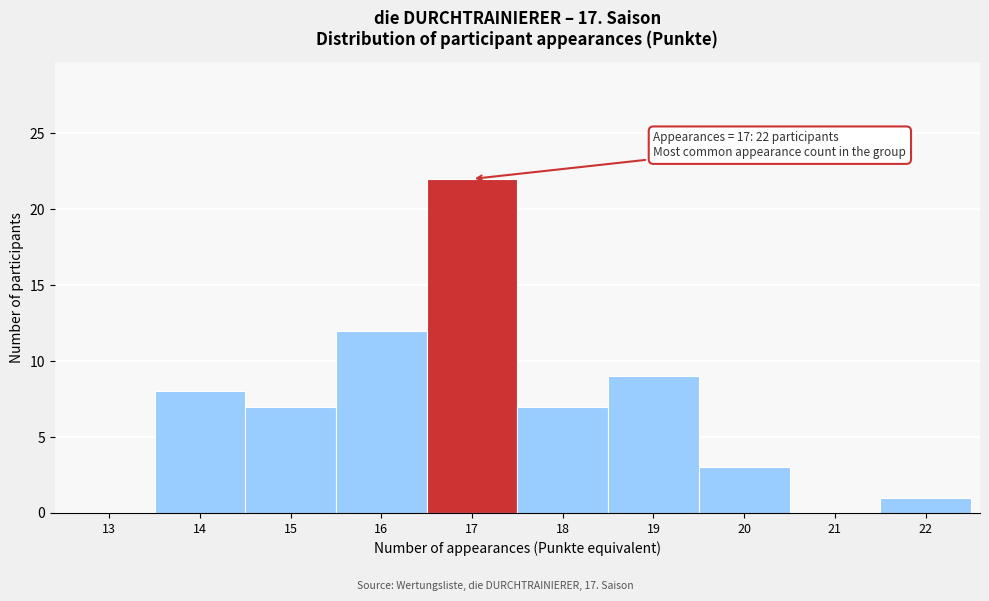

Reading left to right, what are all the values shown in this chart?

13=0	14=8	15=7	16=12	17=22	18=7	19=9	20=3	21=0	22=1